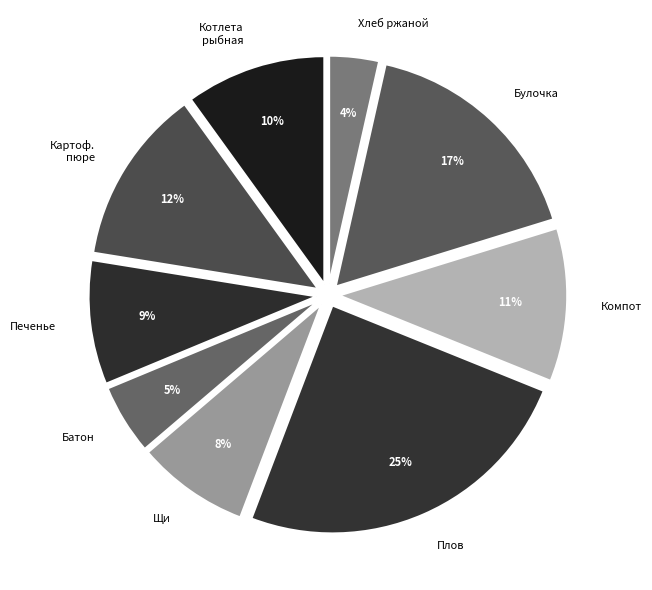

Is there any slice that represents more than half of the pie?

No